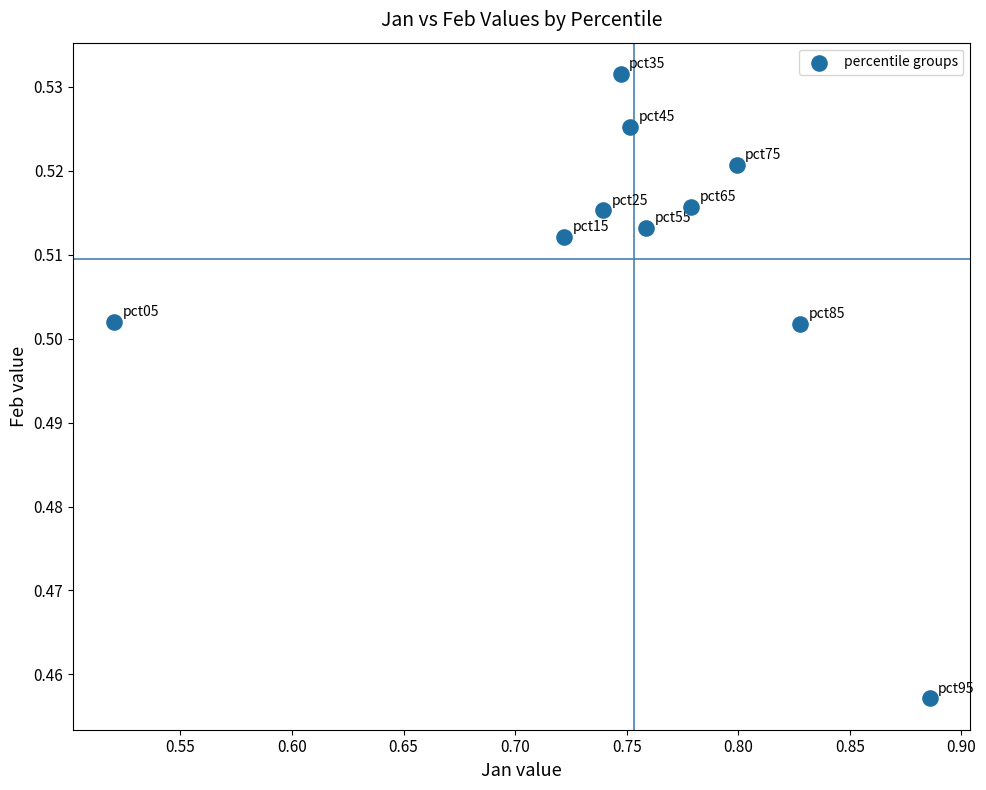

What is the range of X values (max minus min)?

0.4